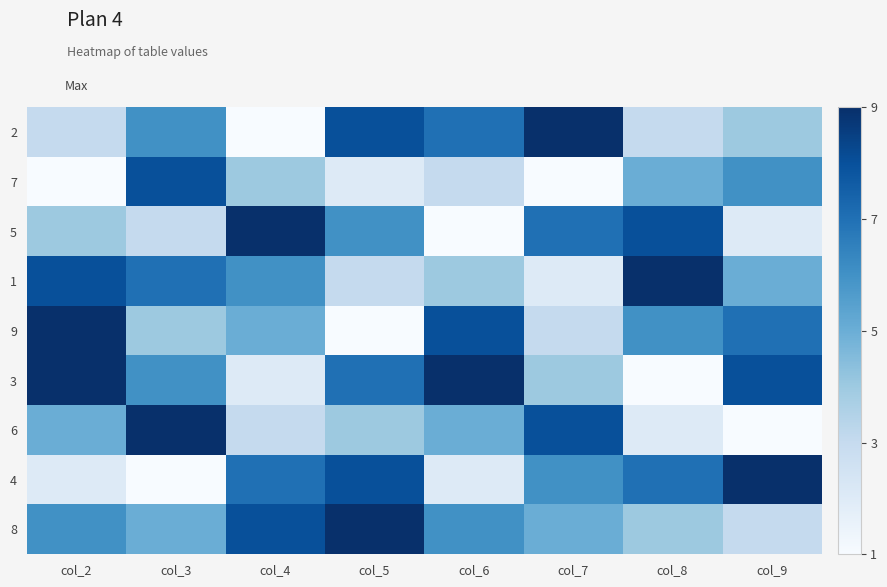

Which category has the highest value across all series?

col_7